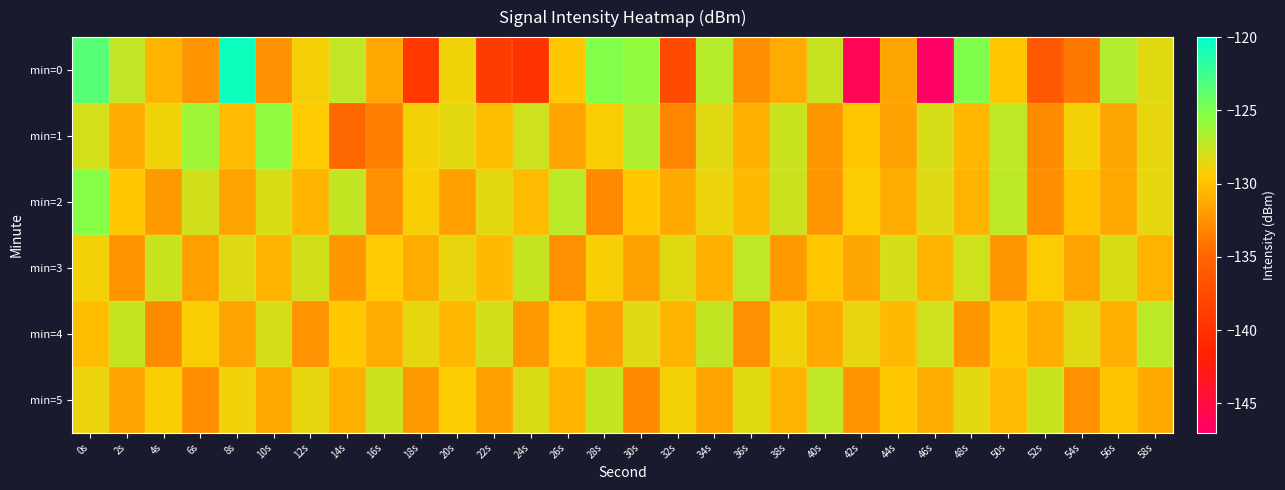

Reading left to right, transcribe all the data shown in this chart.

min=0: 0s=-123.5	2s=-127.4	4s=-130.7	6s=-132.4	8s=-120.6	10s=-132.5	12s=-129.2	14s=-127.4	16s=-131.3	18s=-139.2	20s=-128.9	22s=-139.0	24s=-139.8	26s=-129.6	28s=-125.2	30s=-125.7	32s=-137.4	34s=-127.0	36s=-132.6	38s=-131.1	40s=-127.6	42s=-146.0	44s=-131.4	46s=-146.8	48s=-125.1	50s=-129.8	52s=-136.2	54s=-133.8	56s=-126.8	58s=-128.4
min=1: 0s=-127.9	2s=-131.1	4s=-128.9	6s=-126.2	8s=-130.3	10s=-125.6	12s=-129.5	14s=-134.8	16s=-133.6	18s=-129.1	20s=-128.5	22s=-130.2	24s=-127.8	26s=-131.5	28s=-129.3	30s=-126.7	32s=-133.1	34s=-128.4	36s=-130.9	38s=-127.6	40s=-132.2	42s=-129.8	44s=-131.7	46s=-128.1	48s=-130.5	50s=-127.3	52s=-132.8	54s=-129.1	56s=-131.4	58s=-128.7
min=2: 0s=-125.3	2s=-129.7	4s=-132.1	6s=-127.9	8s=-131.6	10s=-128.2	12s=-130.7	14s=-127.4	16s=-132.5	18s=-129.2	20s=-131.8	22s=-128.5	24s=-130.3	26s=-127.1	28s=-132.9	30s=-129.6	32s=-131.2	34s=-128.8	36s=-130.4	38s=-127.7	40s=-132.3	42s=-129.4	44s=-131.1	46s=-128.3	48s=-130.6	50s=-127.2	52s=-132.7	54s=-129.9	56s=-131.3	58s=-128.6
min=3: 0s=-129.1	2s=-132.4	4s=-127.6	6s=-131.8	8s=-128.3	10s=-130.7	12s=-127.9	14s=-132.2	16s=-129.5	18s=-131.1	20s=-128.7	22s=-130.4	24s=-127.5	26s=-132.6	28s=-129.2	30s=-131.7	32s=-128.4	34s=-130.9	36s=-127.3	38s=-132.1	40s=-129.7	42s=-131.4	44s=-128.1	46s=-130.6	48s=-127.8	50s=-132.3	52s=-129.4	54s=-131.6	56s=-128.2	58s=-130.8
min=4: 0s=-130.2	2s=-127.5	4s=-132.8	6s=-129.3	8s=-131.6	10s=-128.1	12s=-132.4	14s=-129.7	16s=-131.1	18s=-128.6	20s=-130.5	22s=-127.9	24s=-132.1	26s=-129.5	28s=-131.8	30s=-128.3	32s=-130.7	34s=-127.4	36s=-132.5	38s=-129.0	40s=-131.3	42s=-128.7	44s=-130.4	46s=-127.8	48s=-132.2	50s=-129.6	52s=-131.0	54s=-128.4	56s=-130.9	58s=-127.2
min=5: 0s=-128.8	2s=-131.5	4s=-129.2	6s=-132.7	8s=-129.0	10s=-131.3	12s=-128.6	14s=-130.9	16s=-127.7	18s=-132.1	20s=-129.4	22s=-131.8	24s=-128.2	26s=-130.6	28s=-127.5	30s=-132.9	32s=-129.1	34s=-131.6	36s=-128.4	38s=-130.8	40s=-127.3	42s=-132.4	44s=-129.7	46s=-131.1	48s=-128.5	50s=-130.3	52s=-127.6	54s=-132.6	56s=-129.9	58s=-131.2